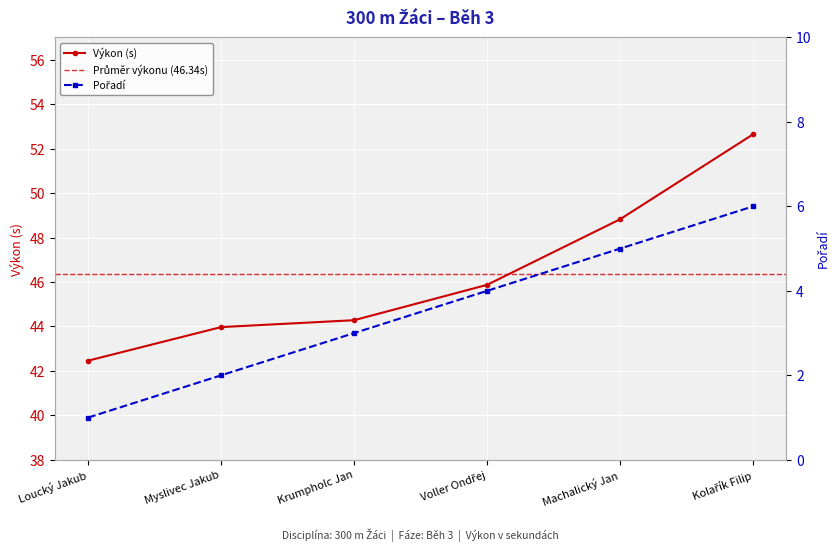

Rank the series at Voller Ondřej from lowest to highest value.

Pořadí, Výkon